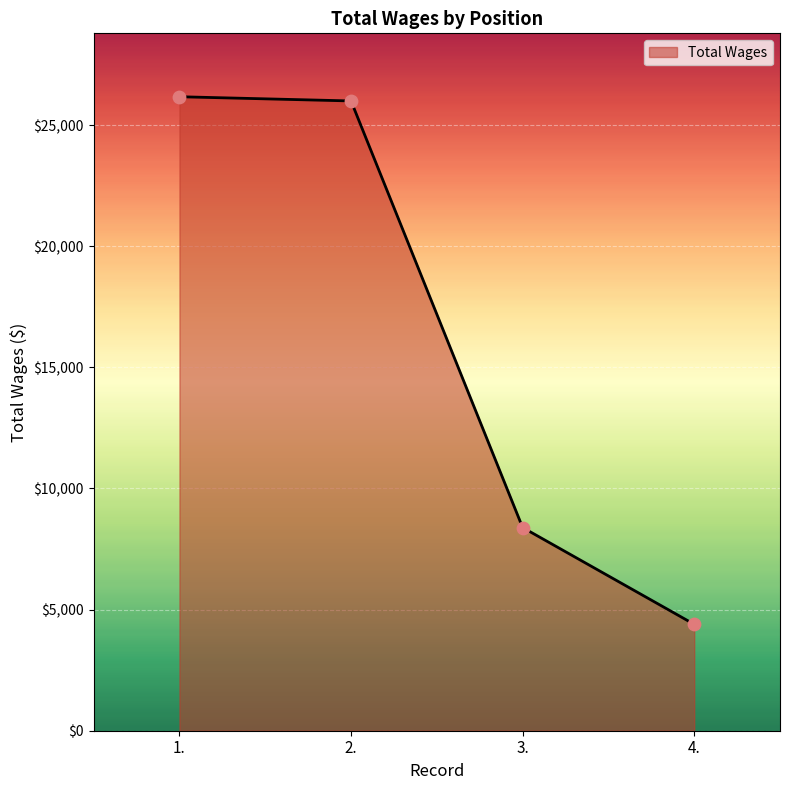

What is the change in value from 2. to 3.?

-17609